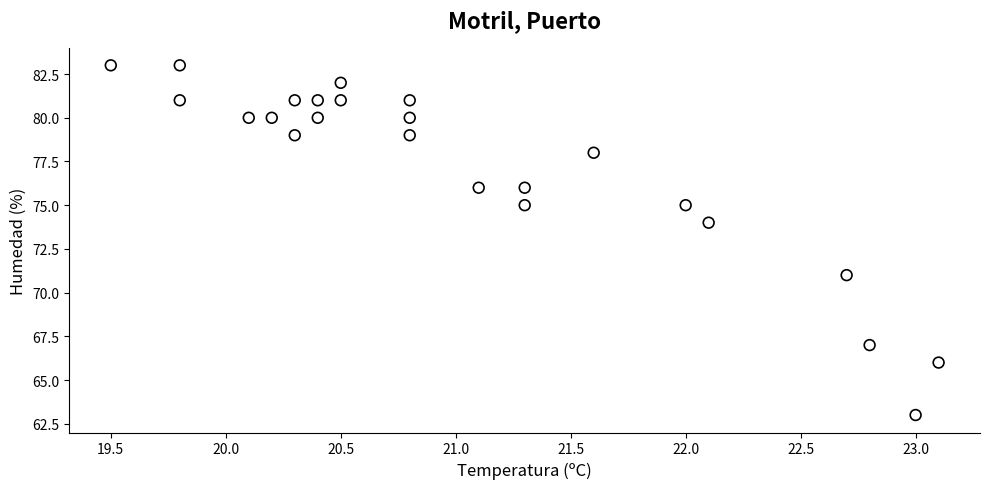

What is the range of Y values (max minus min)?

20